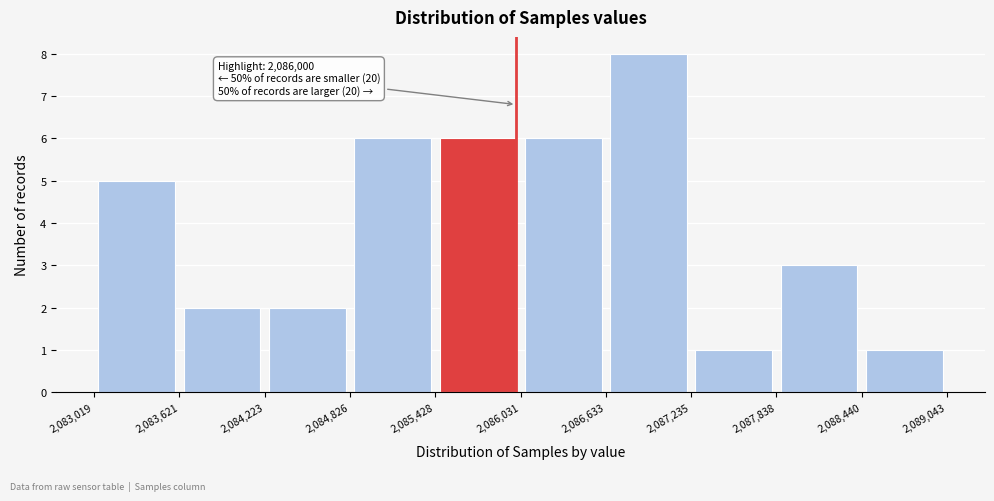

Over which range of the x-axis is the bar tallest?

2,086,633 to 2,087,235